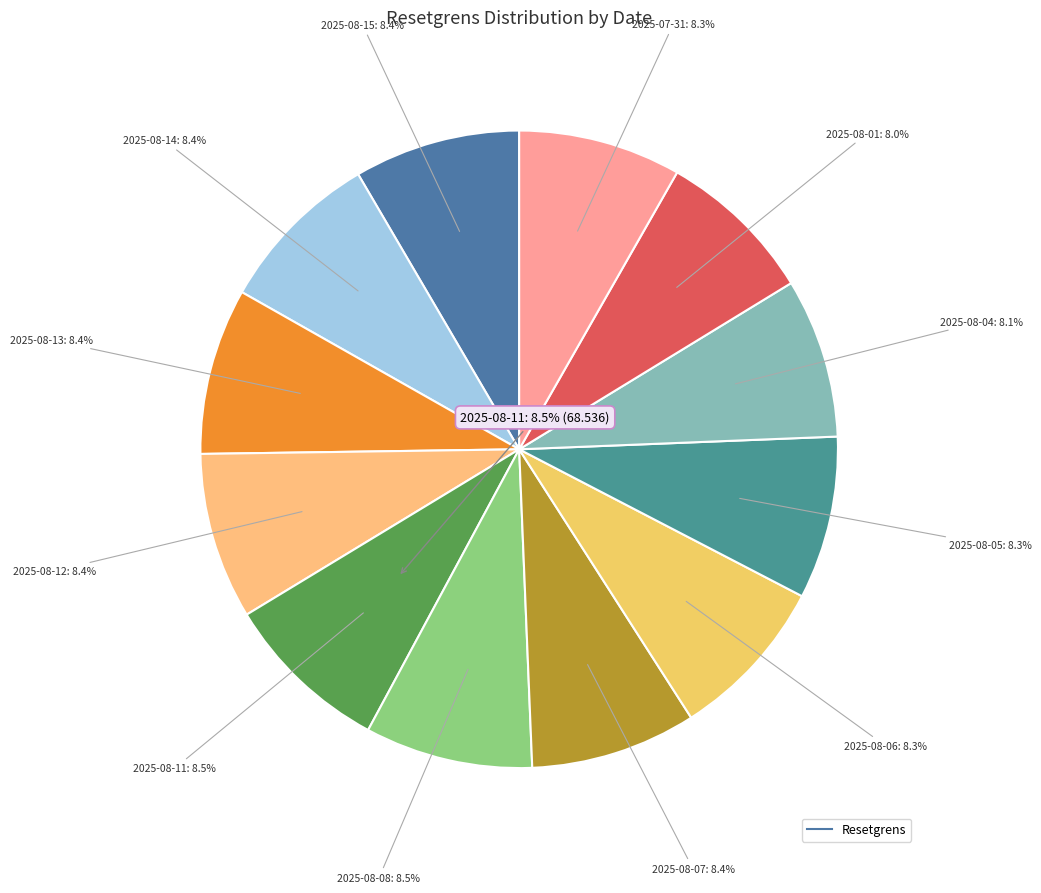

Rank the categories by value from highest to lowest.

2025-08-08, 2025-08-11, 2025-08-12, 2025-08-13, 2025-08-15, 2025-08-07, 2025-08-14, 2025-08-06, 2025-08-05, 2025-07-31, 2025-08-04, 2025-08-01